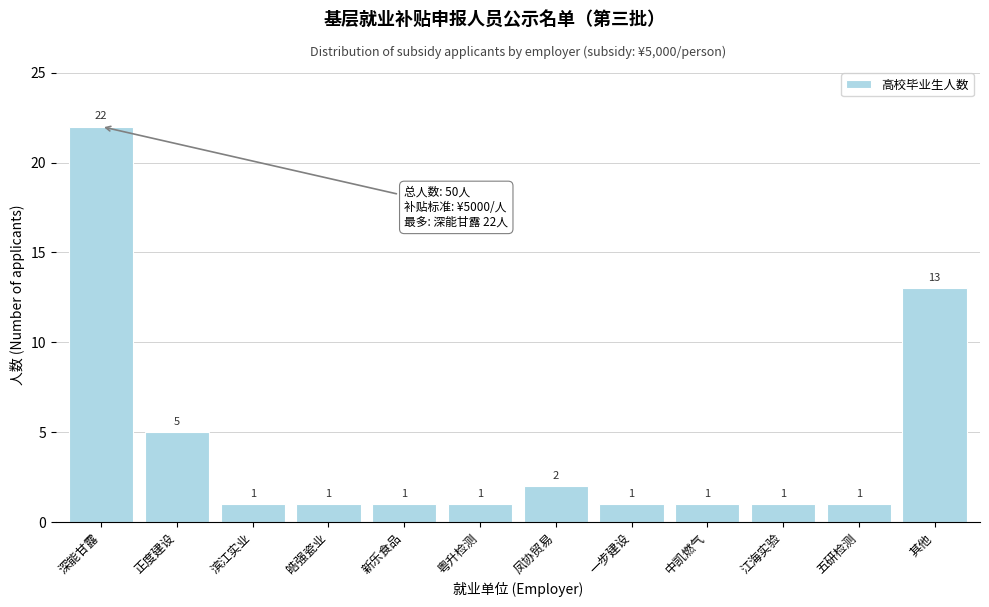

Reading left to right, transcribe all the data shown in this chart.

深能甘露=22	正度建设=5	滨江实业=1	皓强瓷业=1	新乐食品=1	粤升检测=1	凤协贸易=2	一步建设=1	中凯燃气=1	江海实验=1	五研检测=1	其他=13